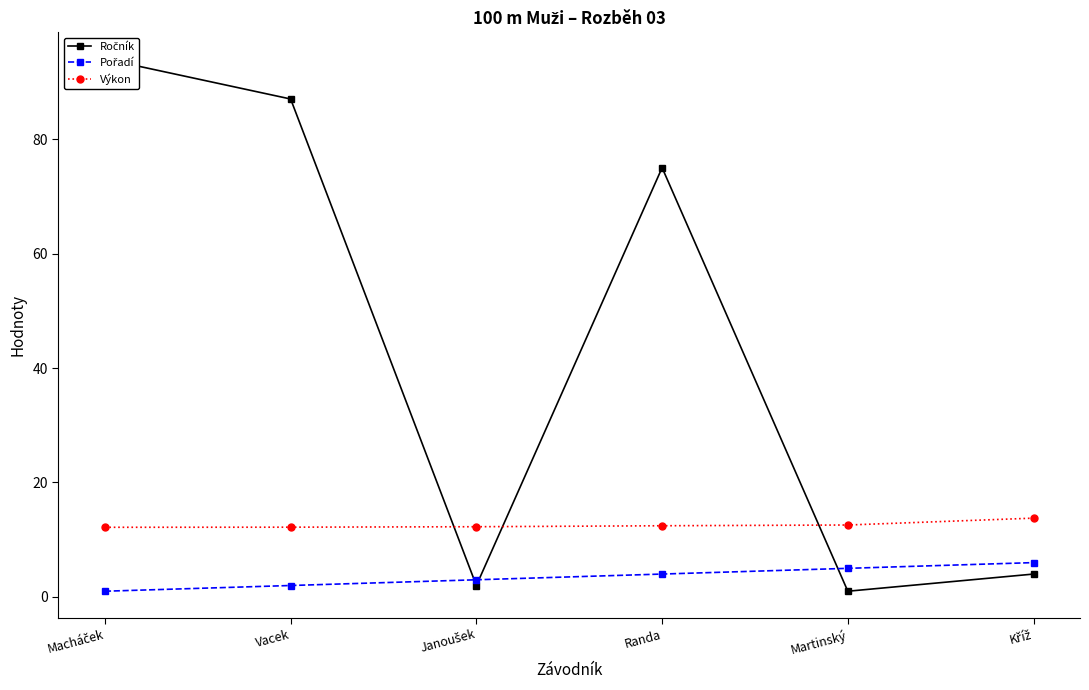

What is the label of the 6th point from the right?

Macháček